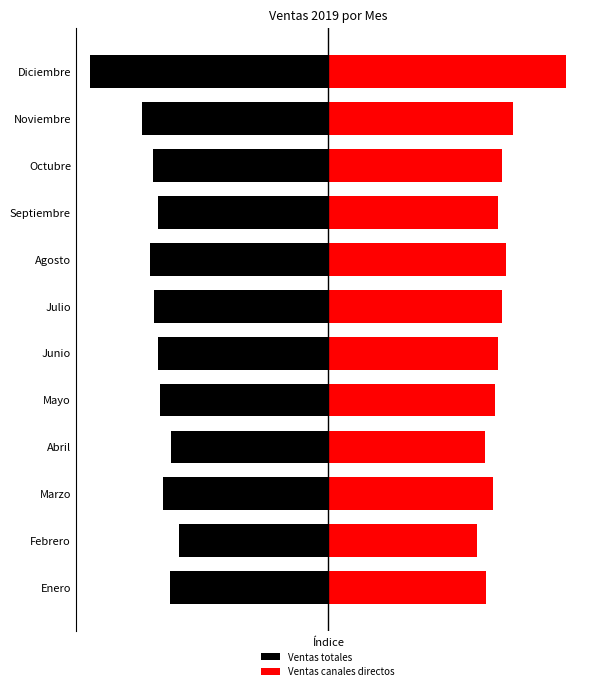

List the series in order of their peak value, highest first.

Ventas canales directos, Ventas totales